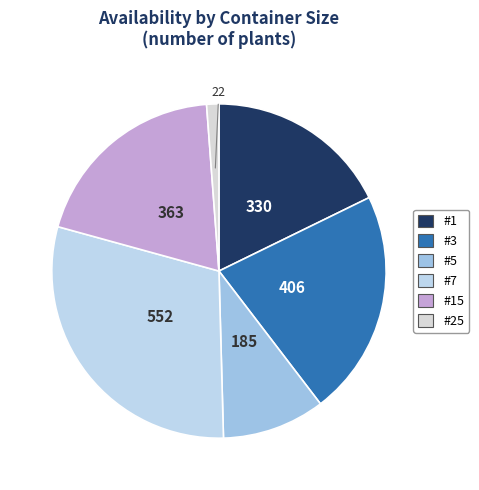

Is there any slice that represents more than half of the pie?

No